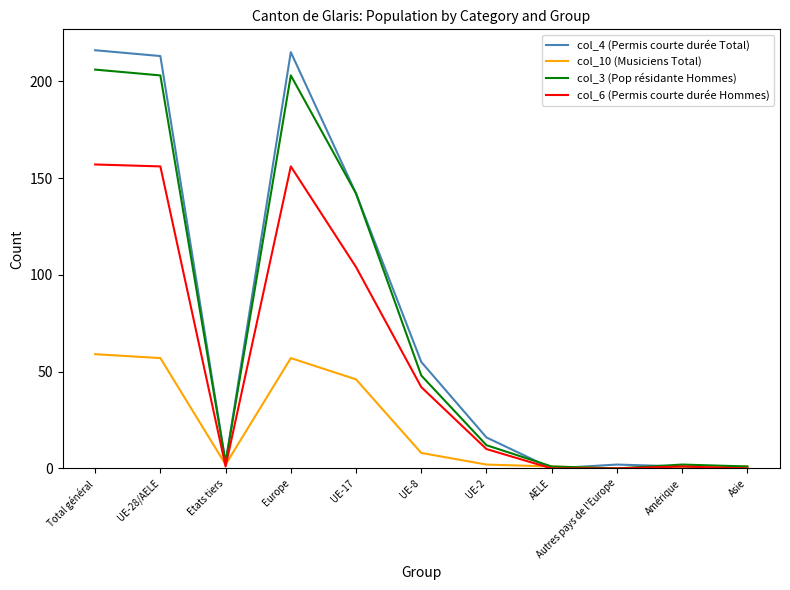

What position from the right is Europe?

8